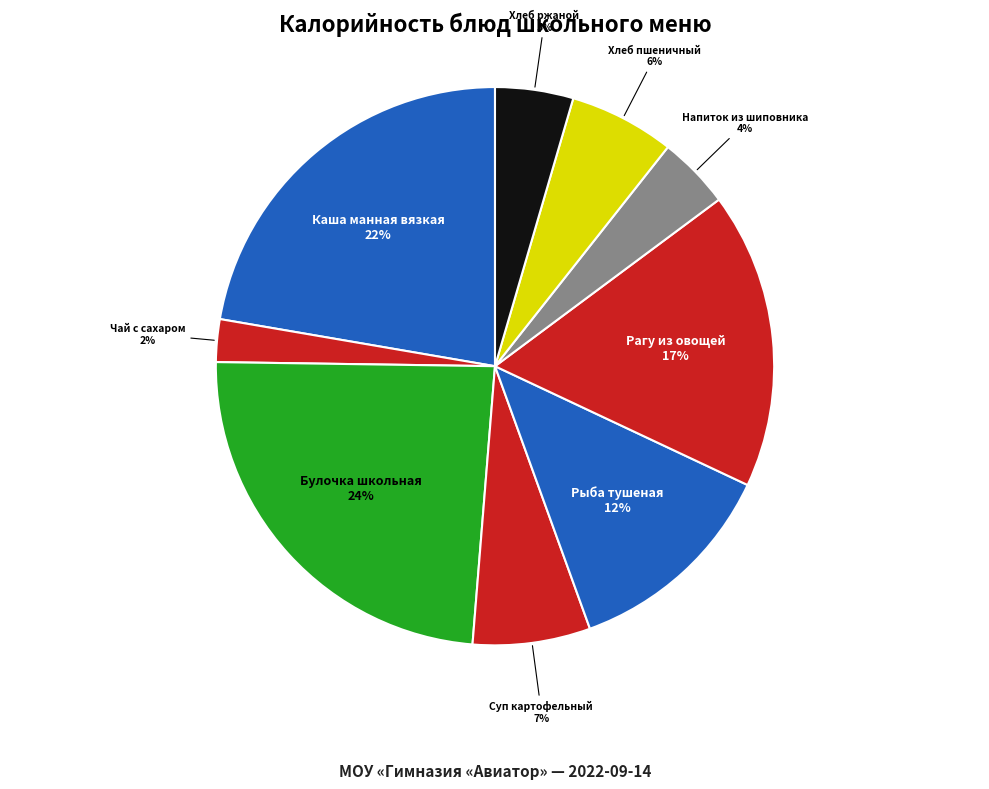

Which category has the biggest portion of the pie?

Булочка школьная